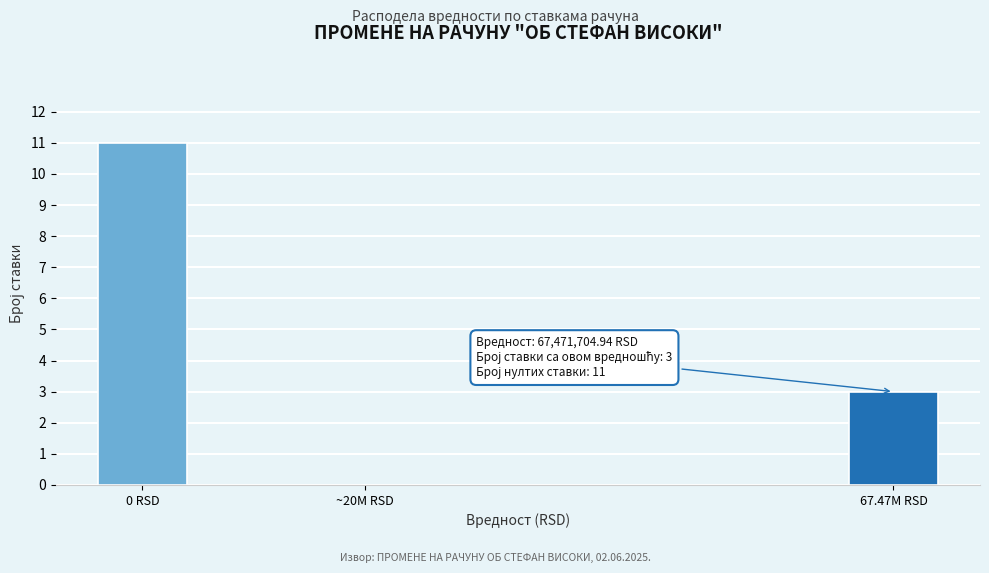

Reading left to right, what are all the values shown in this chart?

0 RSD=11	~20M RSD=0	67.47M RSD=3